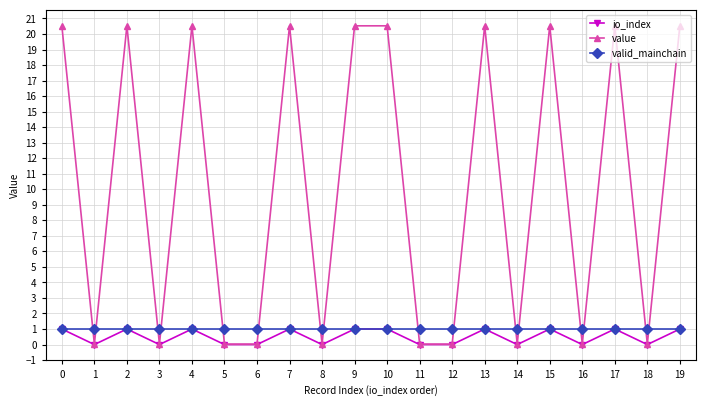

How many intersections are there between value and valid_mainchain?

16